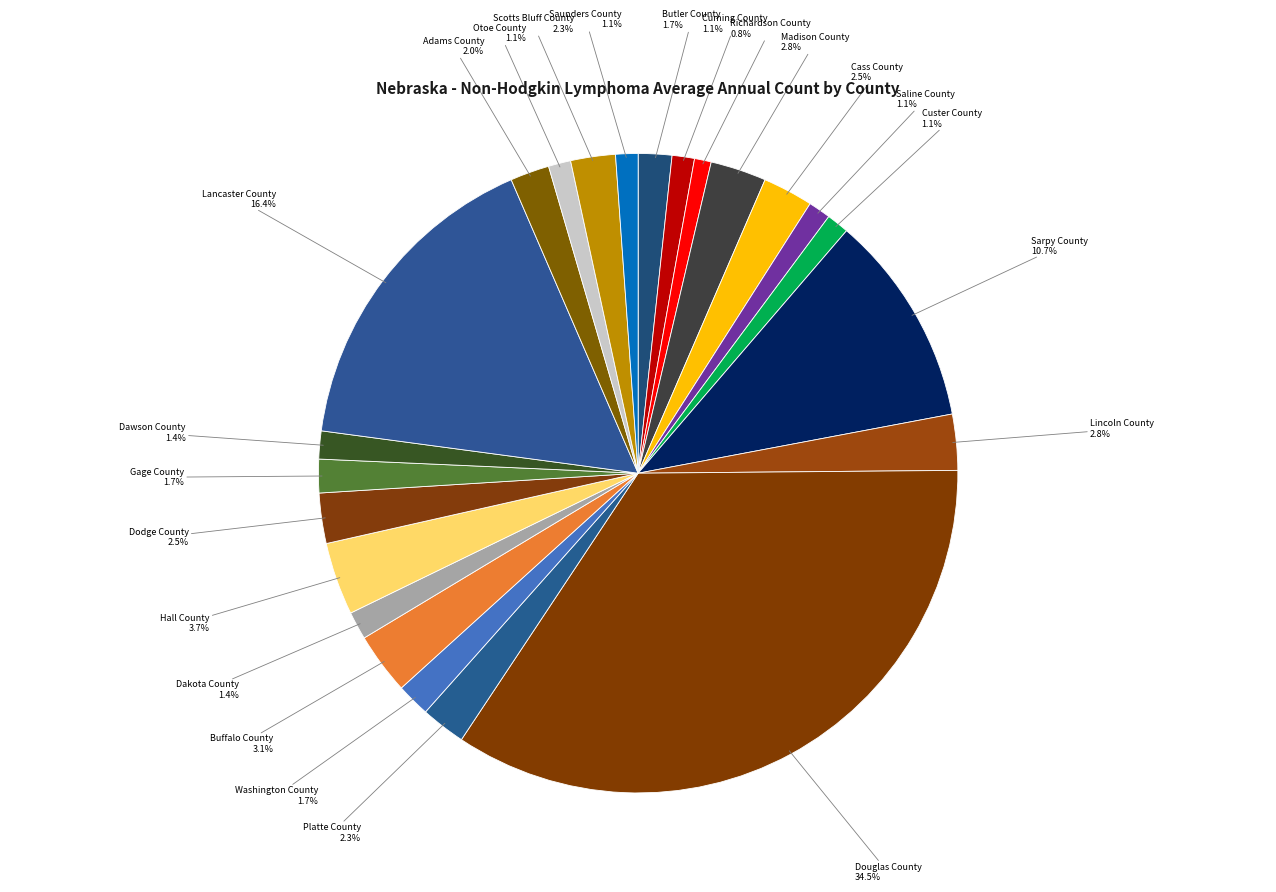

Does Washington County account for over 50% of the chart?

No